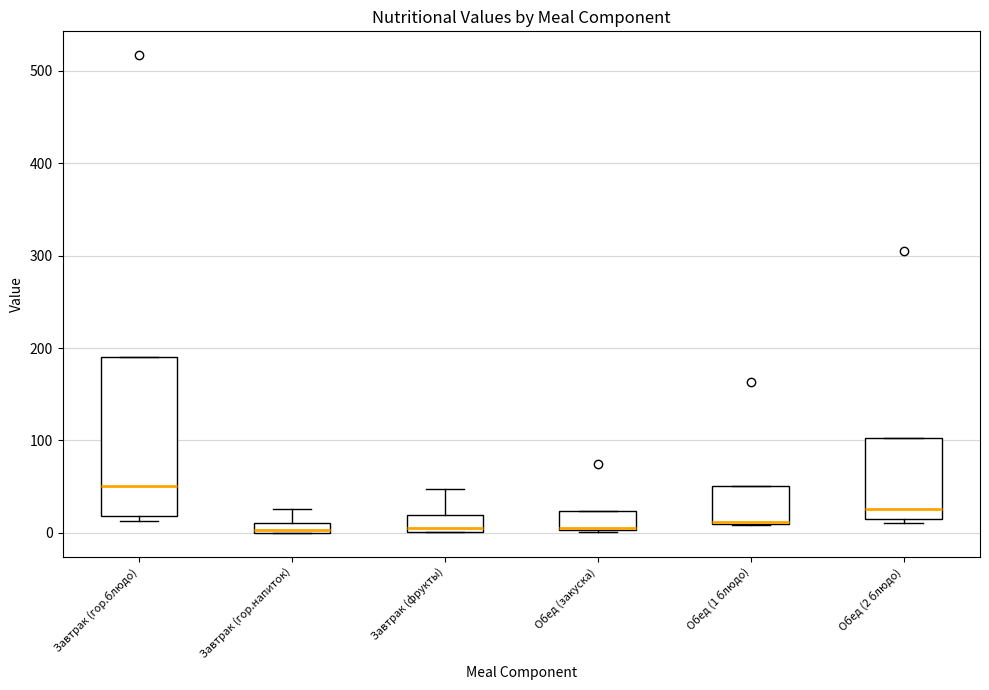

Which box is the tallest, from its lower edge to its upper edge?

Завтрак (гор.блюдо)